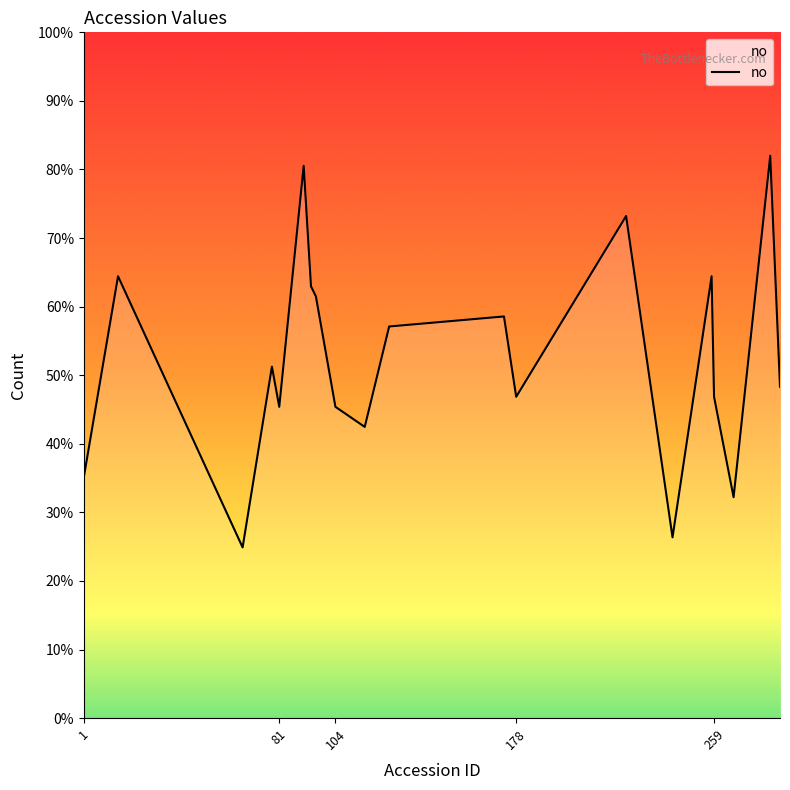

What is the difference between the maximum and minimum values?

57.1